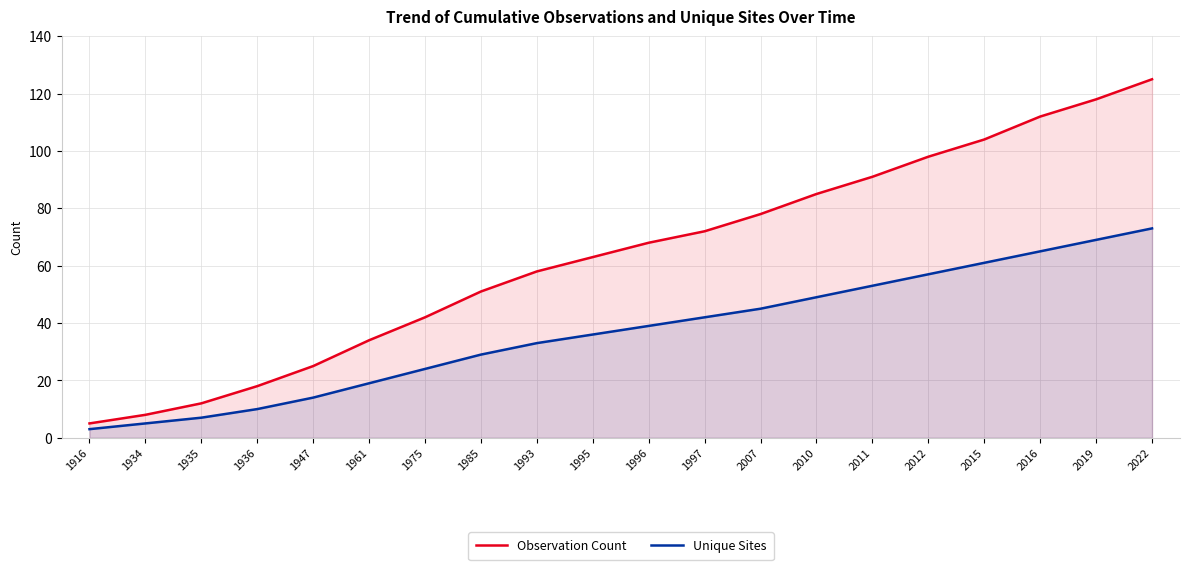

Where is Observation Count nearest to the value 65?

1995